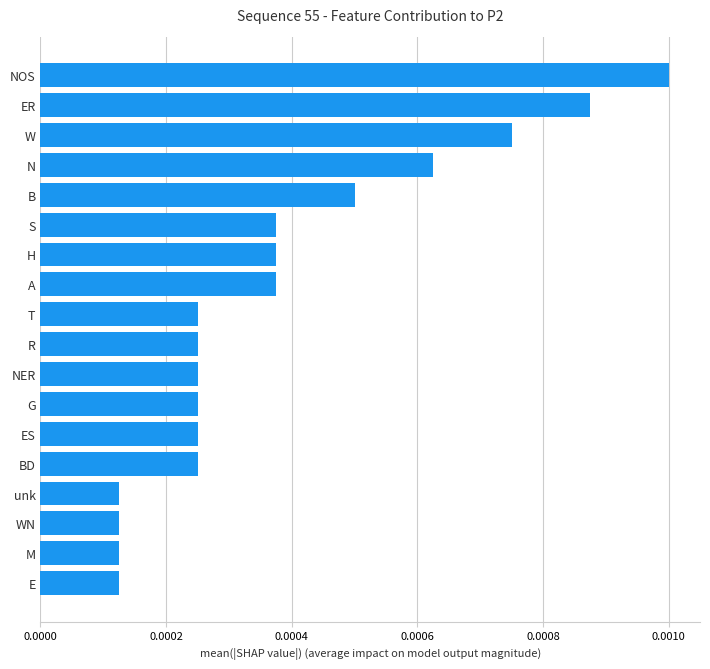

Does the chart contain stacked bars?

No